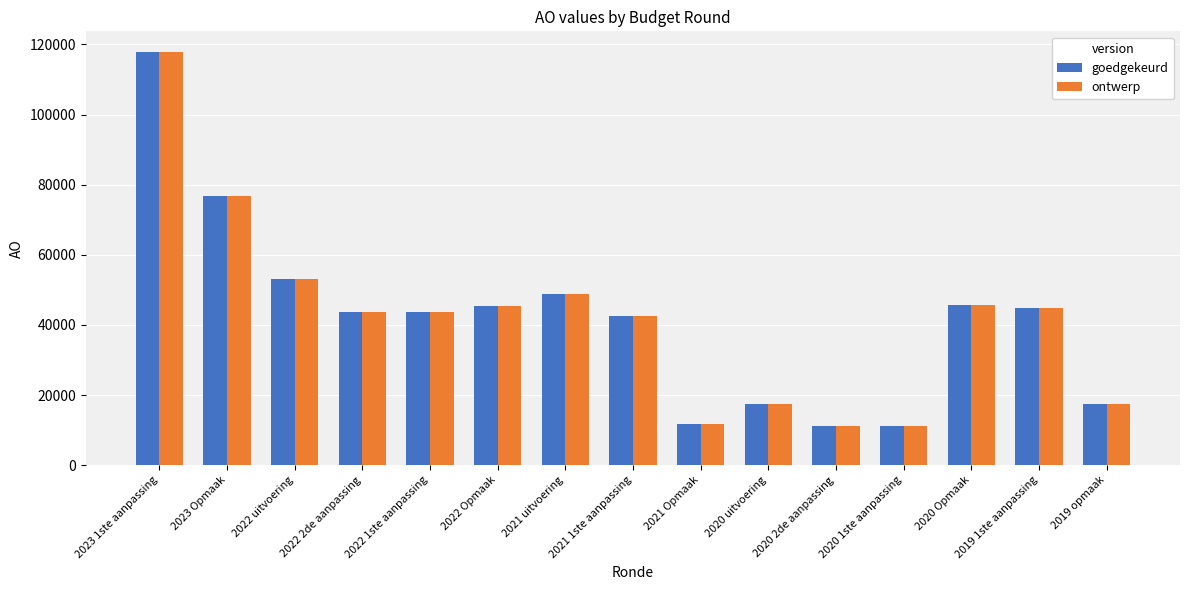

What is the sum of all goedgekeurd values?

631636